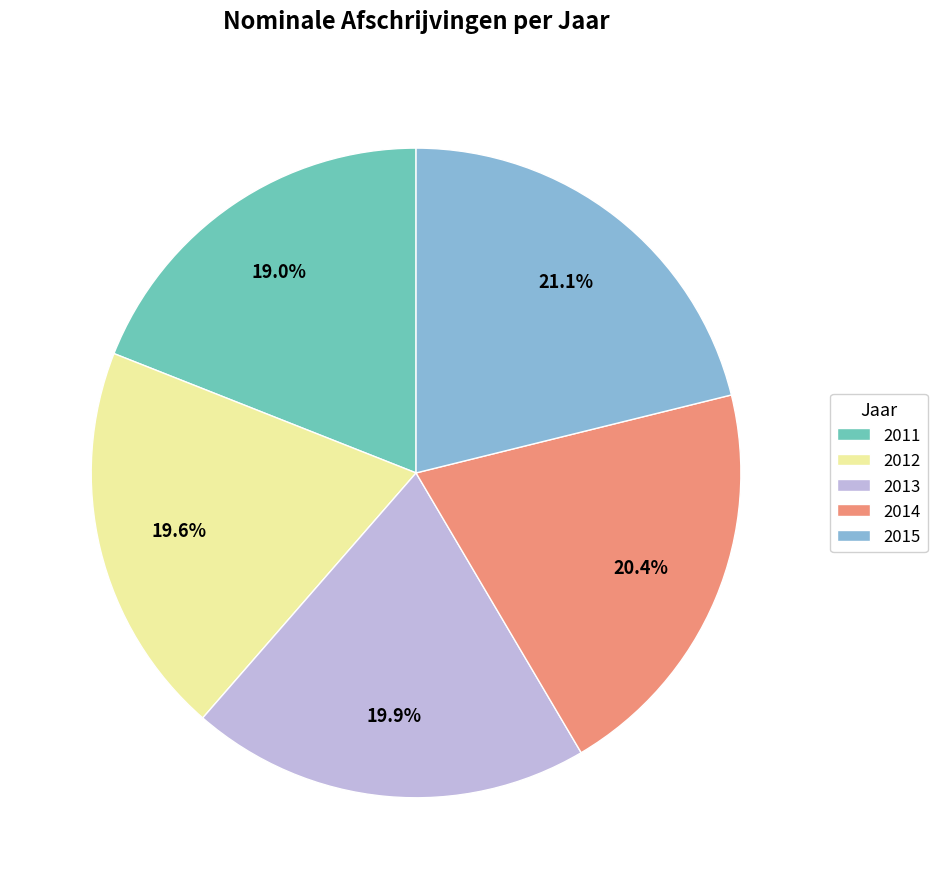

Is there any slice that represents more than half of the pie?

No